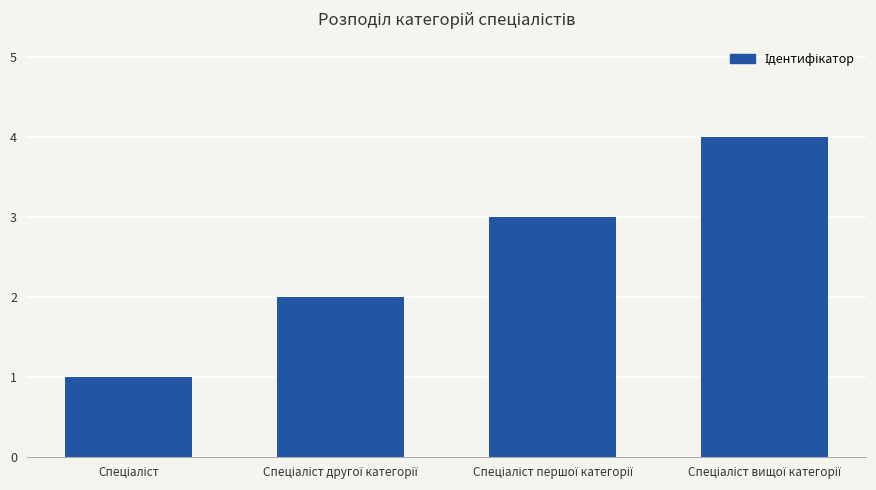

What is the difference between the maximum and minimum values?

3